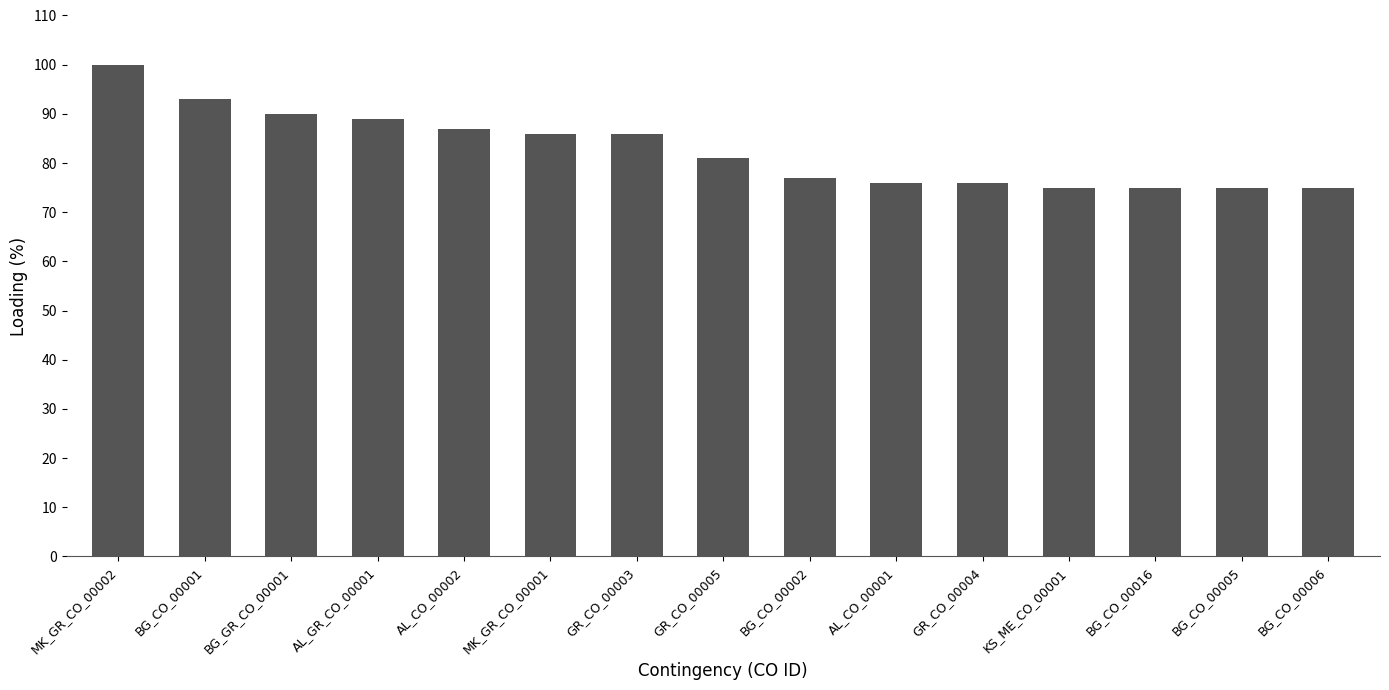

What is the sum of all values?

1241